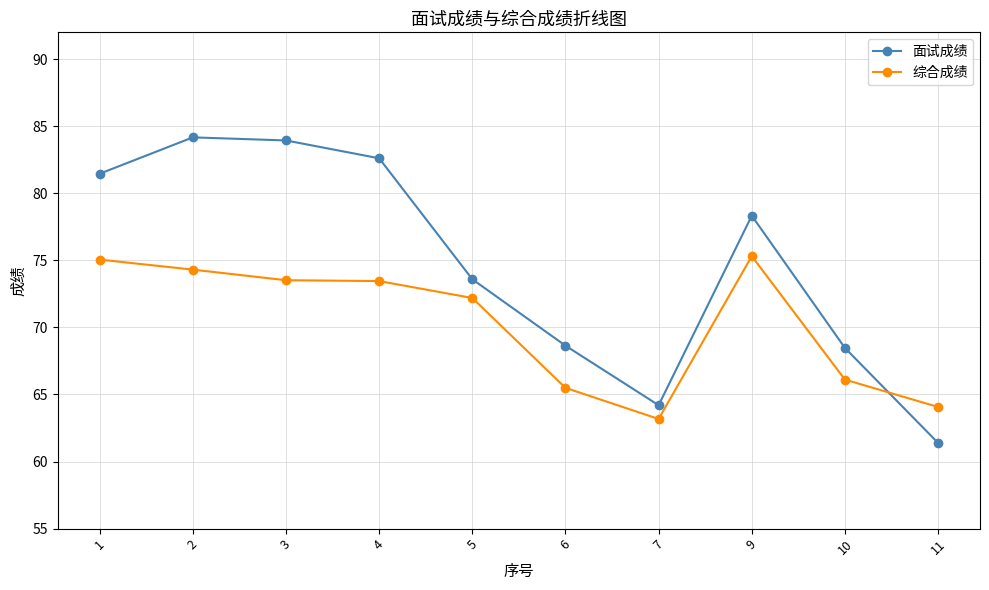

True or false: 综合成绩 has a value of 75.3 at 9.

True